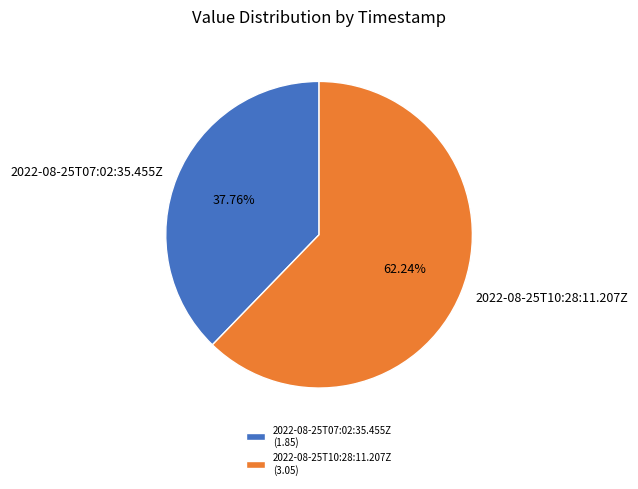

Rank the categories by value from highest to lowest.

2022-08-25T10:28:11.207Z, 2022-08-25T07:02:35.455Z